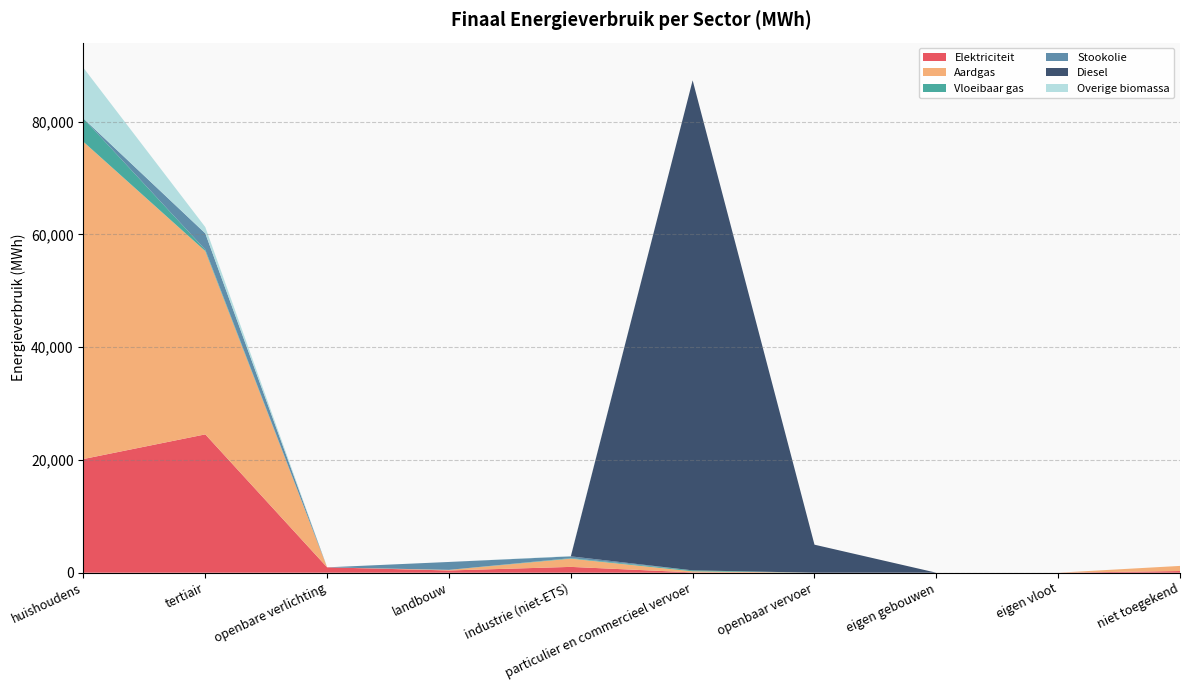

Reading left to right, what are all the values shown in this chart?

Elektriciteit: huishoudens=20164.5	tertiair=24535.1	openbare verlichting=951.9	landbouw=396.2	industrie (niet-ETS)=1030.8	particulier en commercieel vervoer=55.0	openbaar vervoer=0.0	eigen gebouwen=0.0	eigen vloot=0.0	niet toegekend=297.7
Aardgas: huishoudens=56252.8	tertiair=32505.1	openbare verlichting=0.0	landbouw=98.1	industrie (niet-ETS)=1458.9	particulier en commercieel vervoer=190.8	openbaar vervoer=0.0	eigen gebouwen=0.0	eigen vloot=0.0	niet toegekend=907.6
Vloeibaar gas: huishoudens=4139.3	tertiair=242.5	openbare verlichting=0.0	landbouw=12.4	industrie (niet-ETS)=92.3	particulier en commercieel vervoer=168.7	openbaar vervoer=0.0	eigen gebouwen=0.0	eigen vloot=0.0	niet toegekend=0.0
Stookolie: huishoudens=0.0	tertiair=2903.5	openbare verlichting=0.0	landbouw=1400.2	industrie (niet-ETS)=321.3	particulier en commercieel vervoer=0.0	openbaar vervoer=0.0	eigen gebouwen=0.0	eigen vloot=0.0	niet toegekend=0.0
Diesel: huishoudens=0.0	tertiair=0.0	openbare verlichting=0.0	landbouw=0.0	industrie (niet-ETS)=0.0	particulier en commercieel vervoer=86910.8	openbaar vervoer=4970.7	eigen gebouwen=0.0	eigen vloot=0.0	niet toegekend=0.0
Overige biomassa: huishoudens=8982.0	tertiair=1112.6	openbare verlichting=0.0	landbouw=0.0	industrie (niet-ETS)=48.0	particulier en commercieel vervoer=0.0	openbaar vervoer=0.0	eigen gebouwen=0.0	eigen vloot=0.0	niet toegekend=0.0